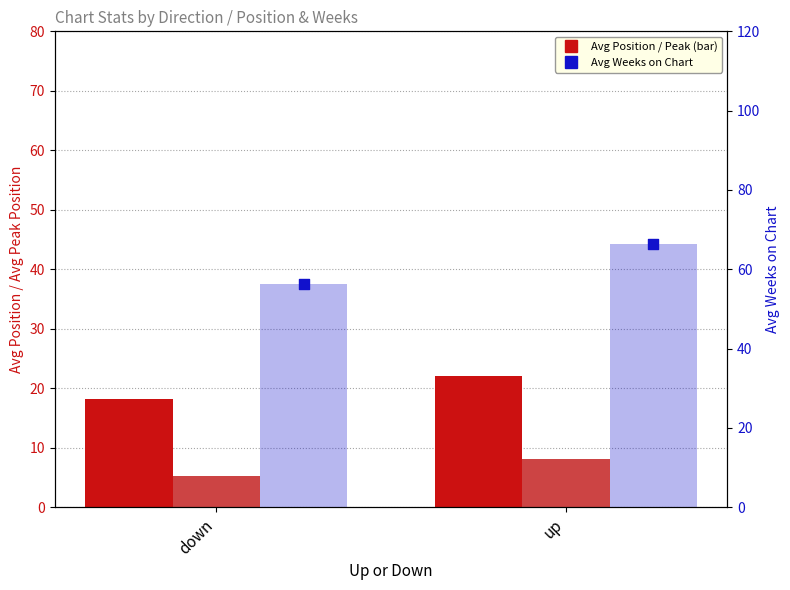

Is the value of Avg Peak Position at down greater than the value of Avg Weeks (scatter) at down?

No